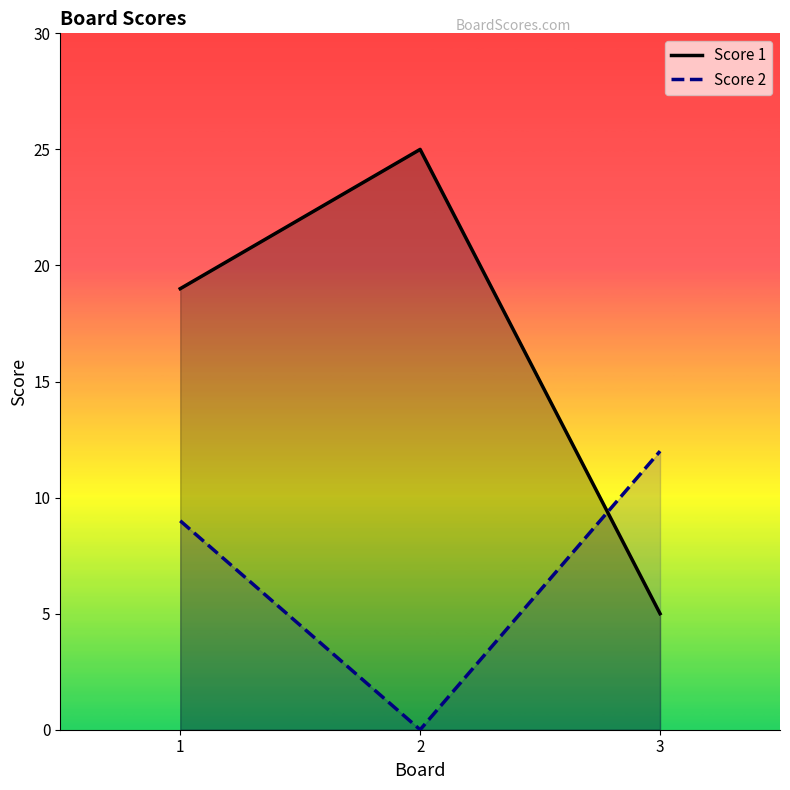

What is the difference between the maximum and minimum values in the Score 1 series?

20